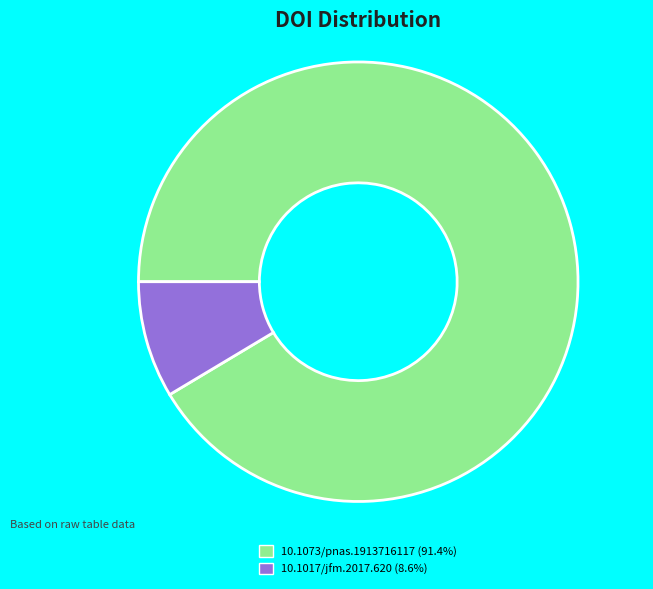

How many slices are in this pie chart?

2